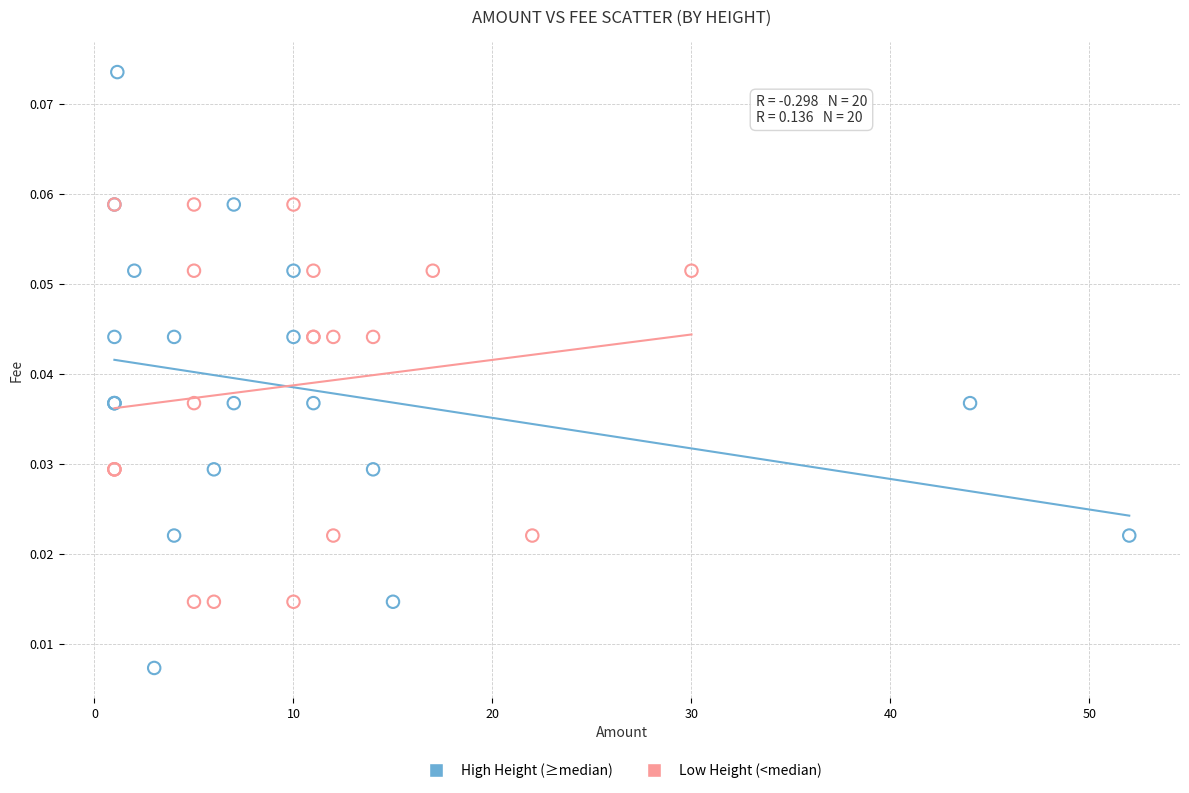

Which series contains the highest Y value?

High Height (≥median)